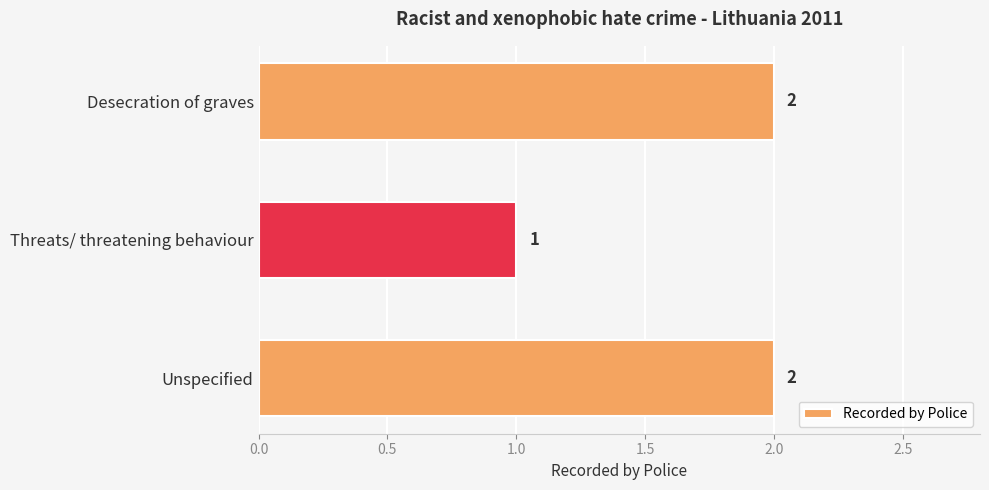

Which has a higher value, Threats/ threatening behaviour or Desecration of graves?

Desecration of graves